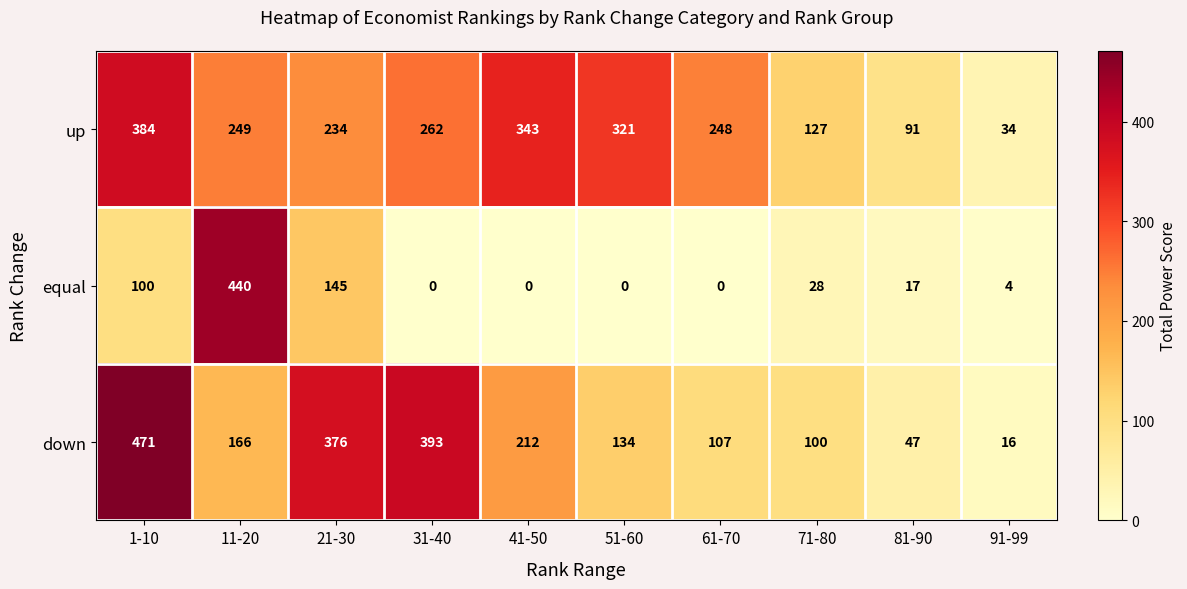

List the series in order of their peak value, highest first.

down, equal, up